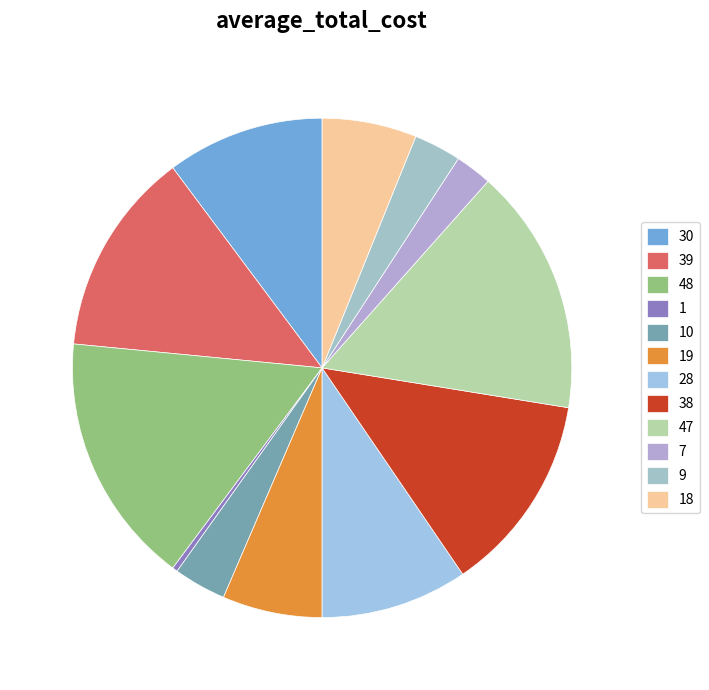

To the nearest percent, what percentage of the pie is 9?

3%